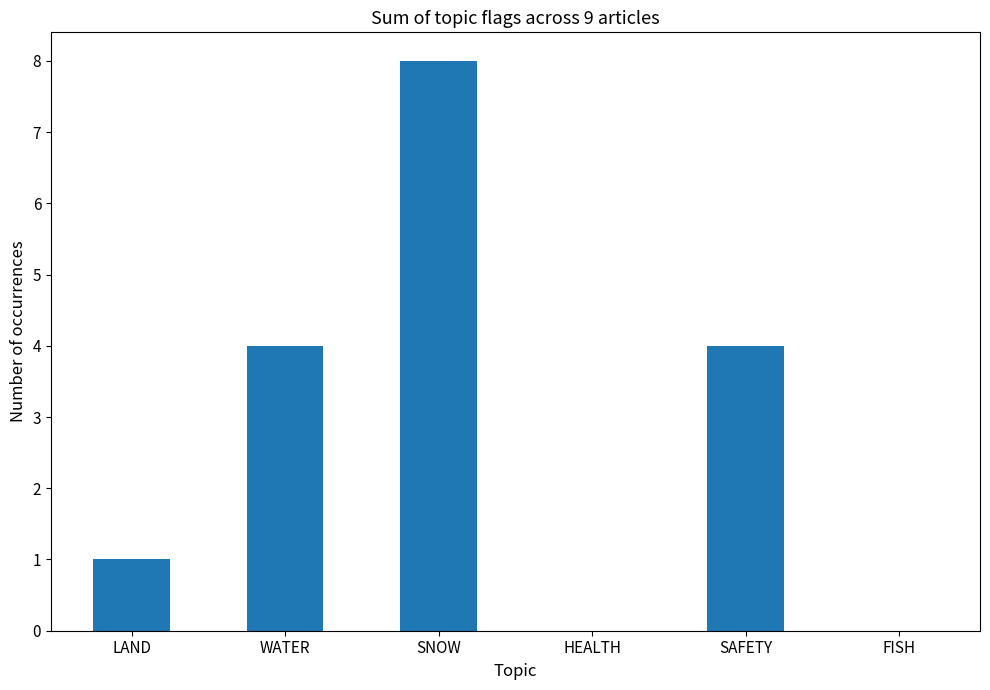

What is the sum of all values?

17